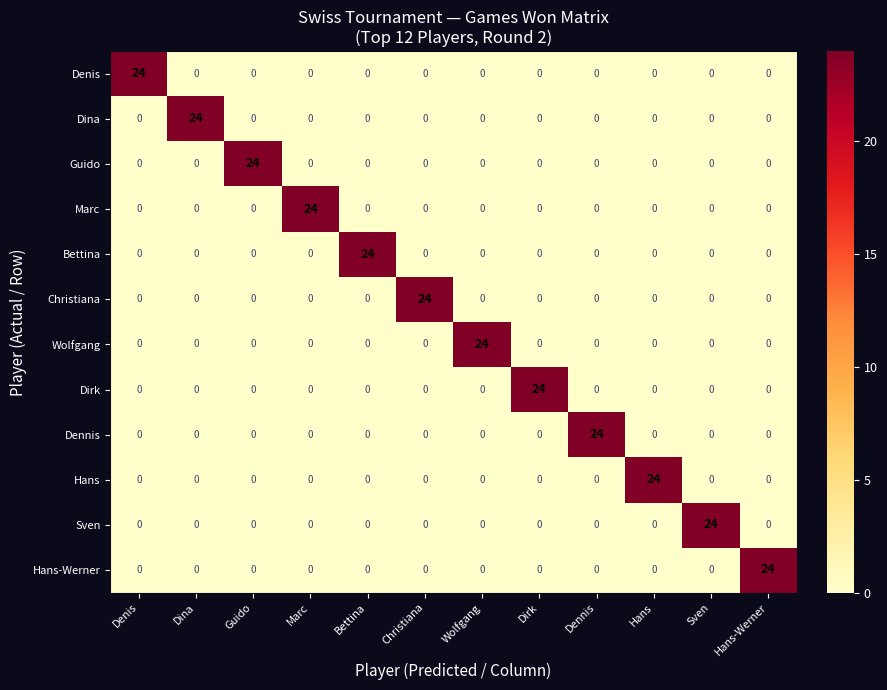

What is the sum of all Denis values?

24